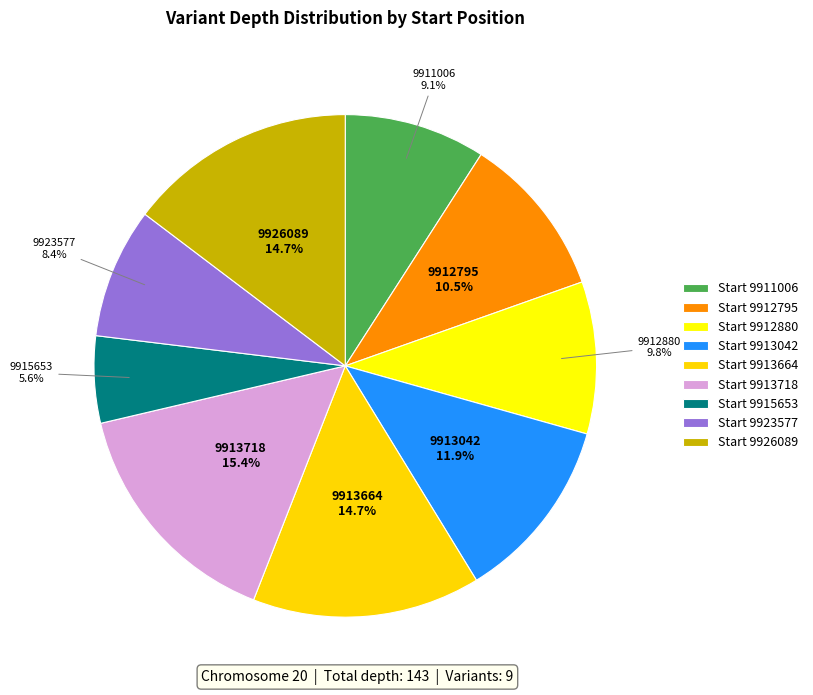

Which slice is the largest?

9913718